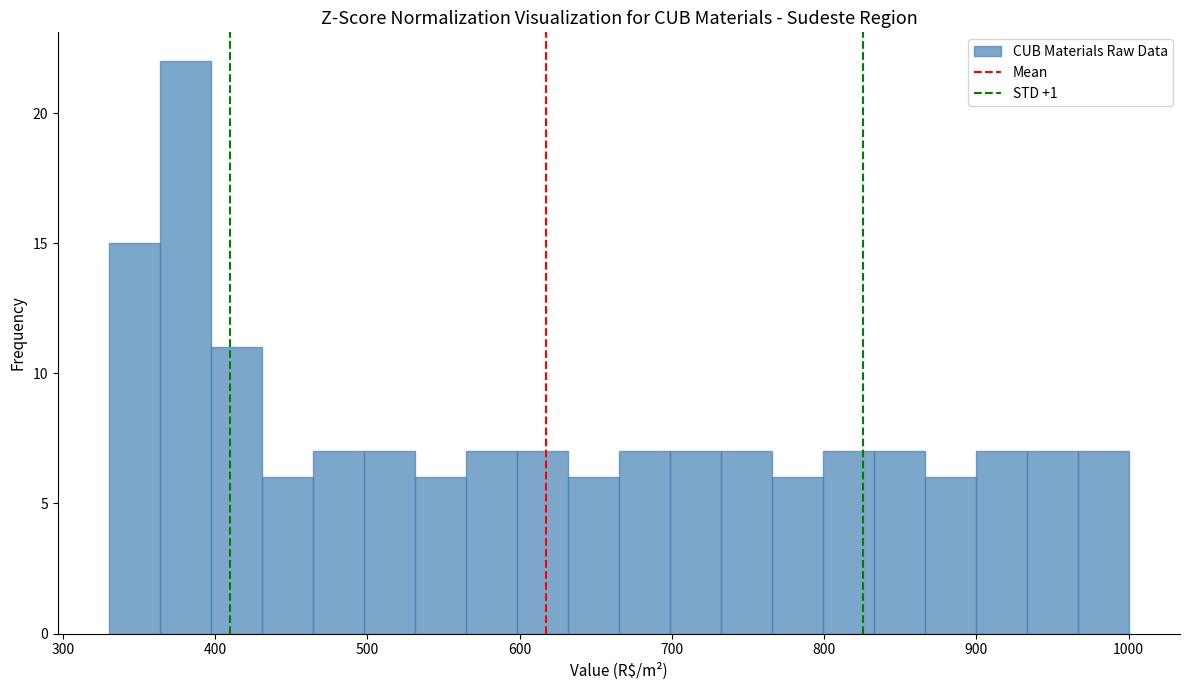

Read against the x-axis, roughly where is the centre of the tallest bar?

380